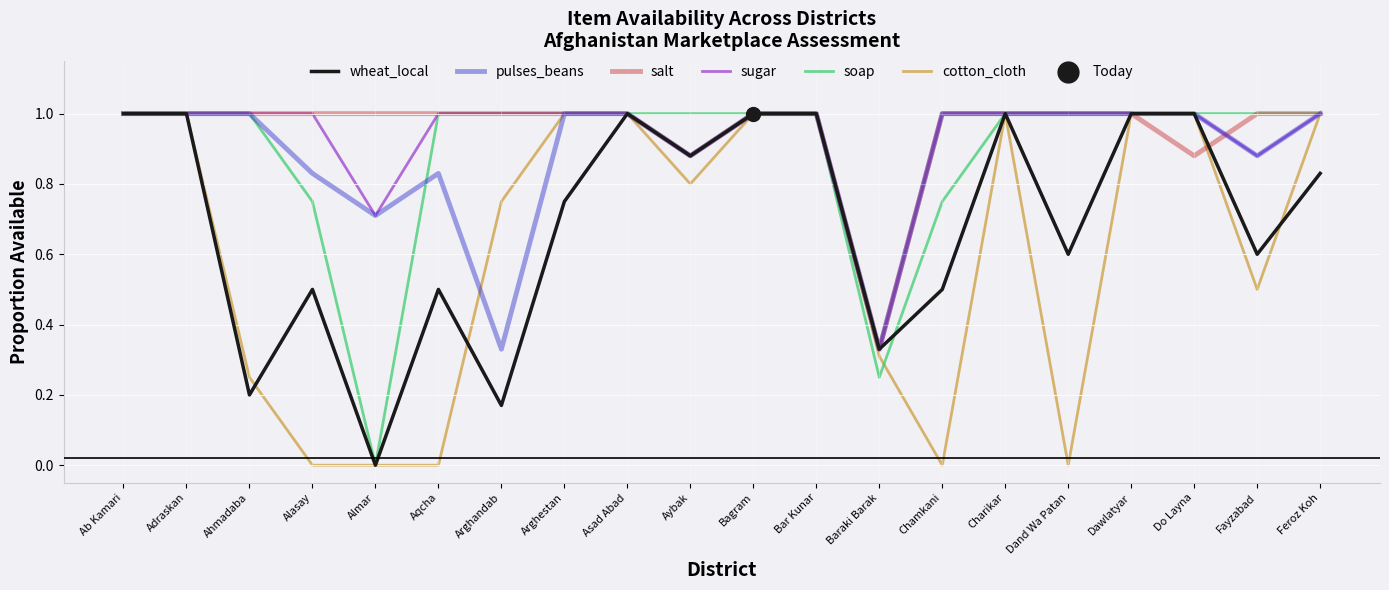

Which series has the largest total across all categories?

salt